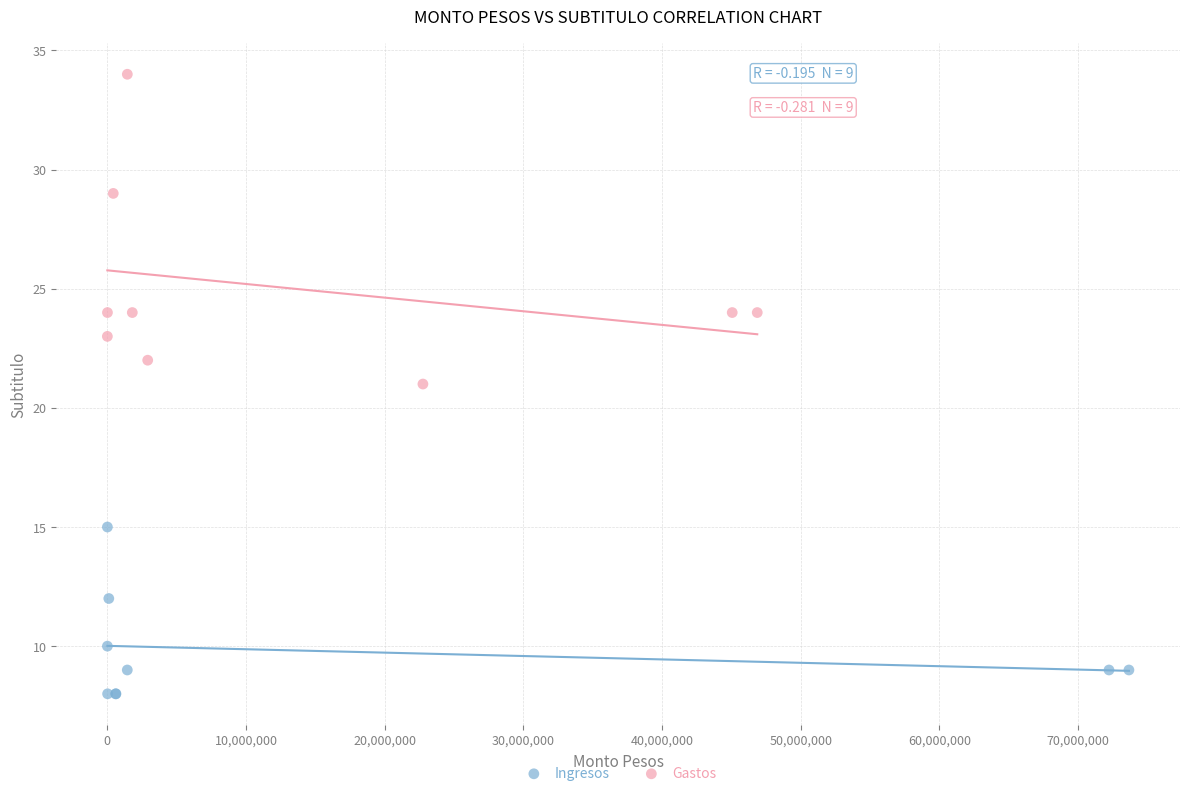

Which series contains the lowest Y value?

Ingresos